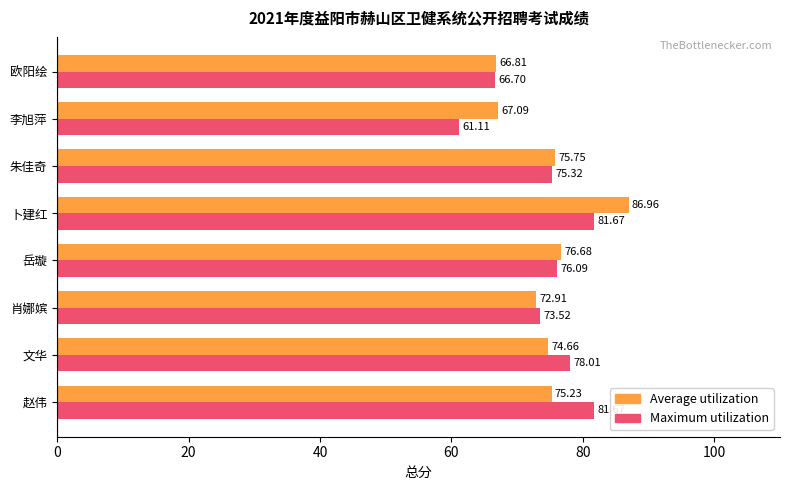

Which category has the lowest value in the Average utilization series?

欧阳绘